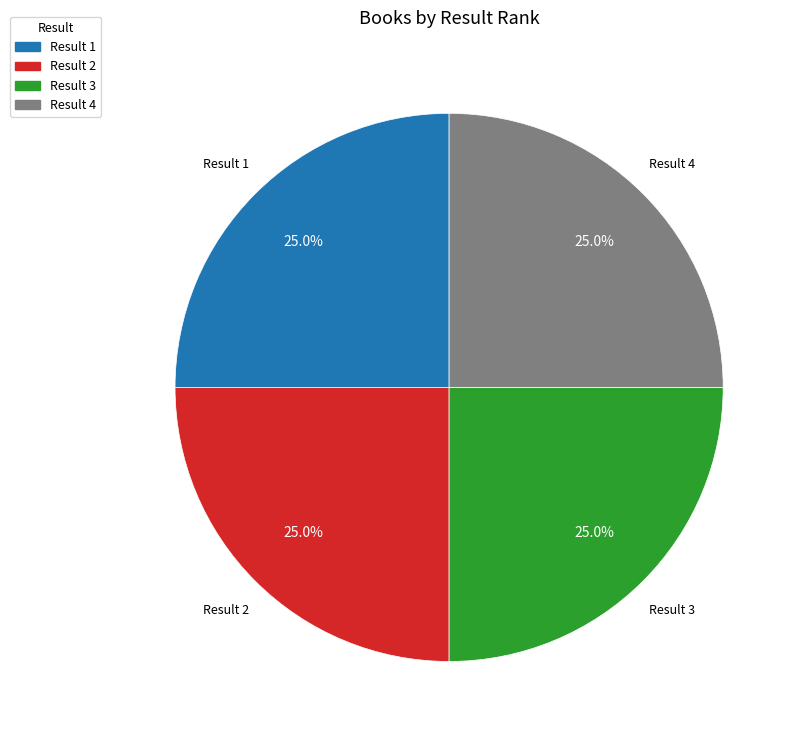

Is there a majority slice in this chart?

No